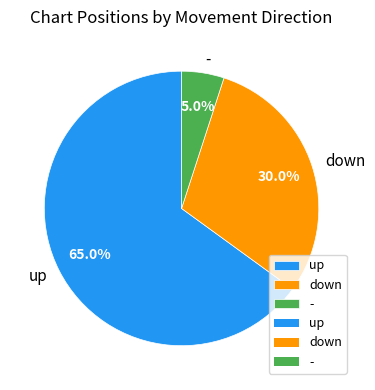

Does any single category account for the majority?

Yes